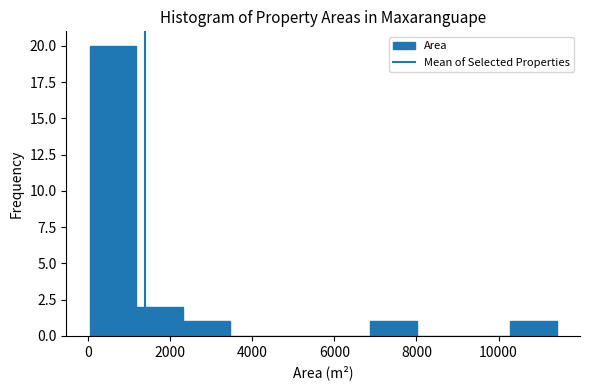

Reading left to right, list every bar in this chart as the range it spans on the x-axis followed by its height. Neither the bar edges nor the heights are printed on the chart, so give them approximately, as read against the axes.

0 to 1200: 20
1200 to 2400: 2
2400 to 3400: 1
3400 to 4600: 0
4600 to 5800: 0
5800 to 6800: 0
6800 to 8000: 1
8000 to 9200: 0
9200 to 10200: 0
10200 to 11400: 1